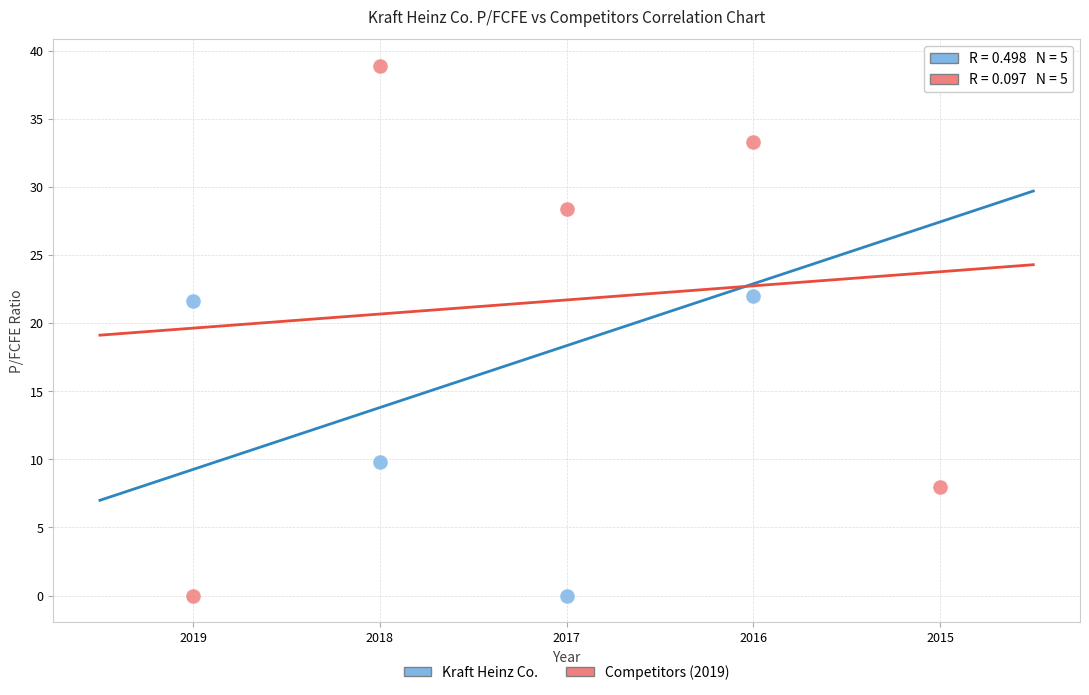

What is the X range (max minus min) for the scatter plot?

4.0